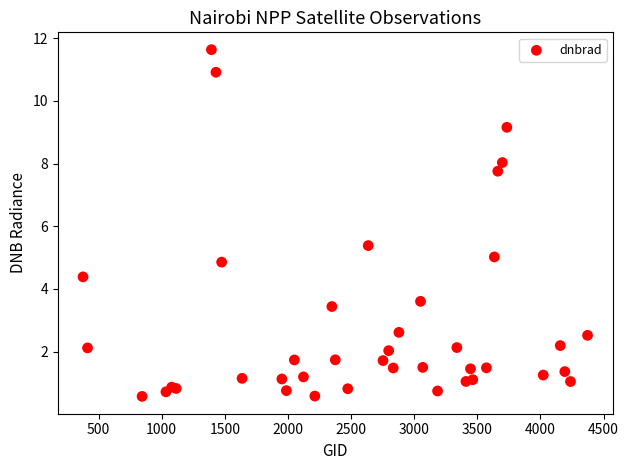

What Y value in the scatter plot is closest to 6?

5.4